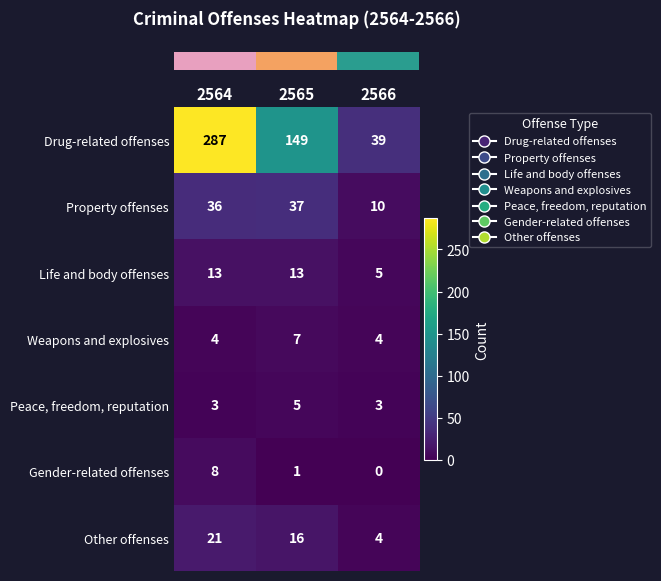

What is the sum of the Drug-related offenses values at 2565 and 2566?

188